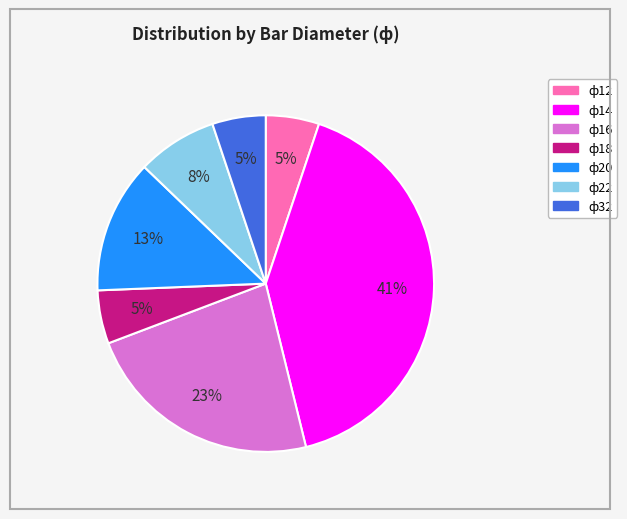

To the nearest percent, what is the average slice percentage?

14%